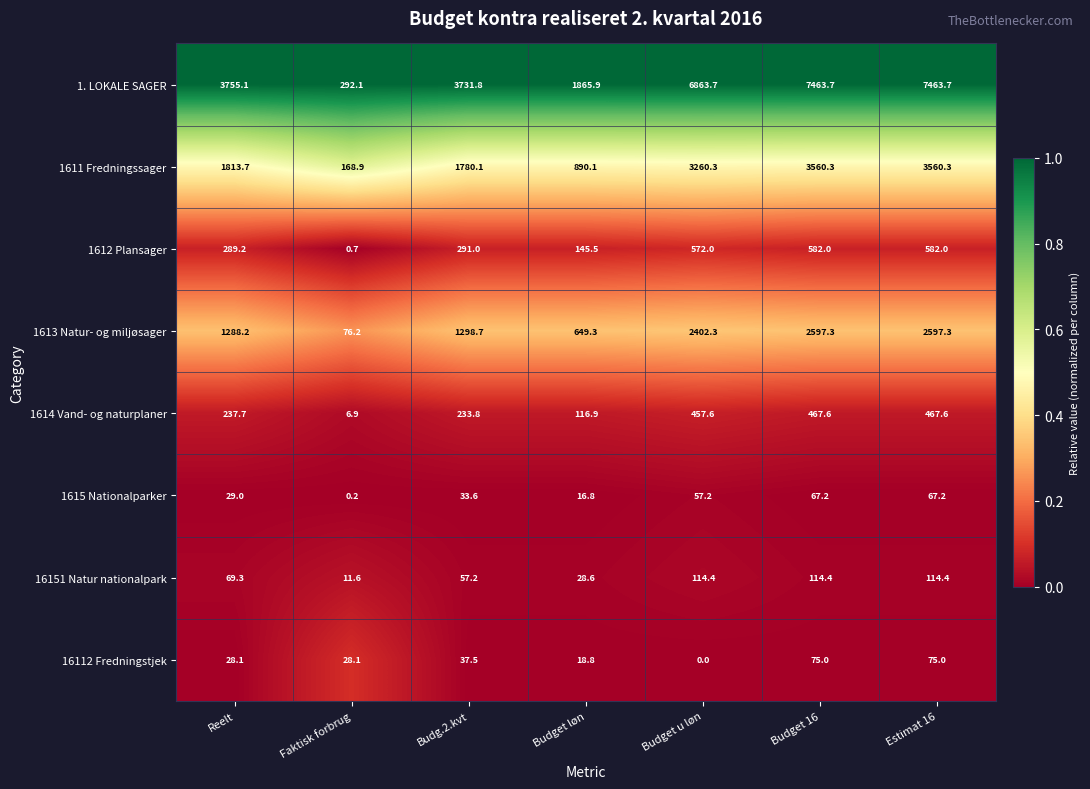

The value of 1. LOKALE SAGER at Budget u løn is 2429.9. True or false?

False